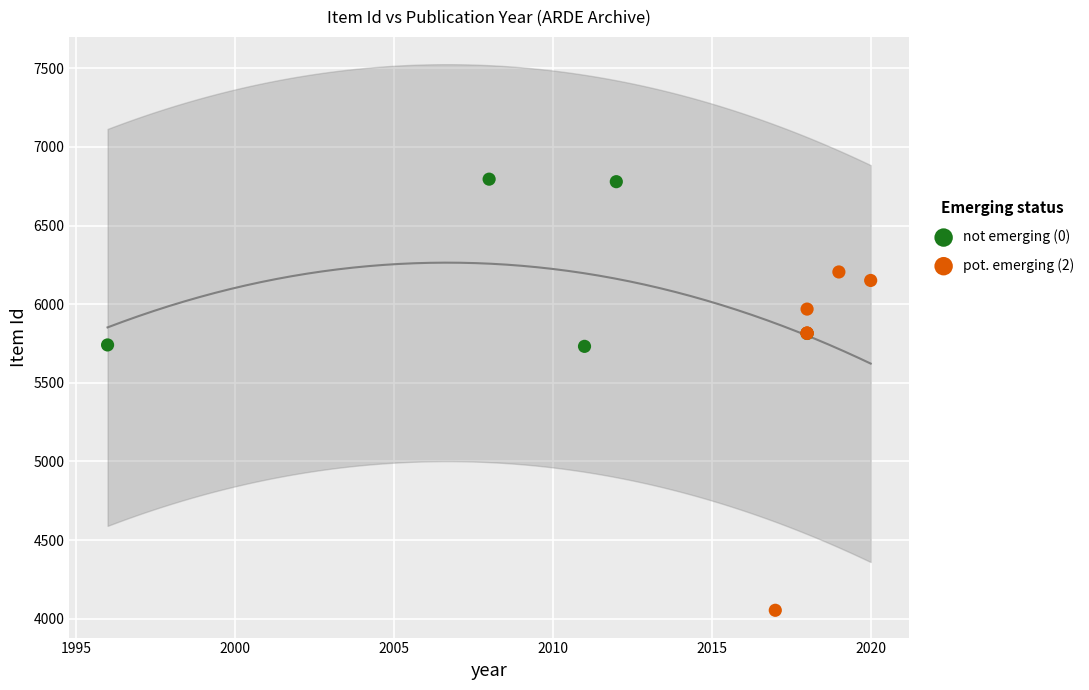

Which series contains the highest Y value?

not emerging (0)